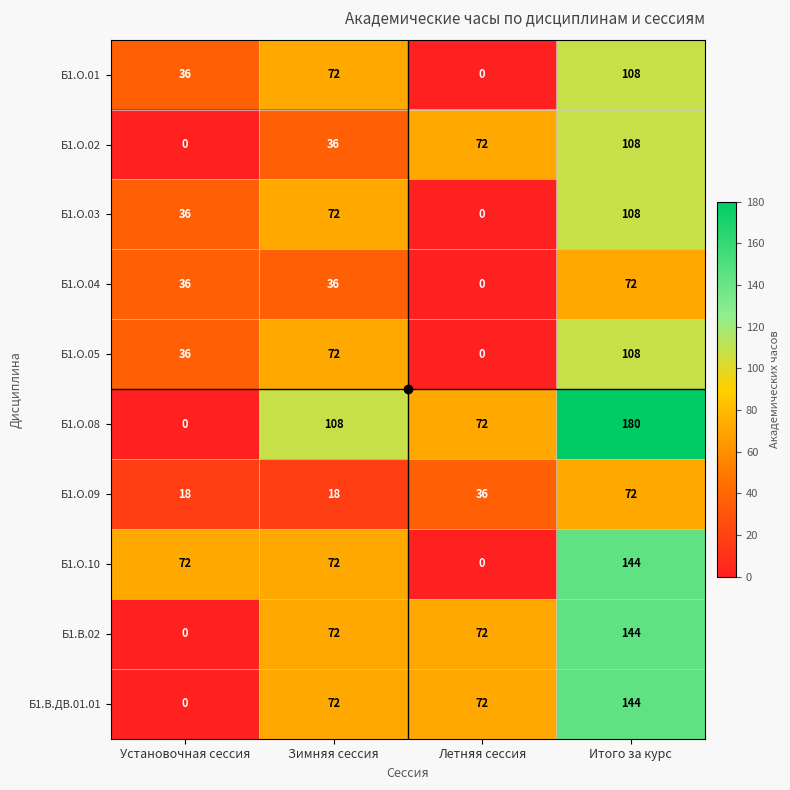

How many series are shown in this chart?

10